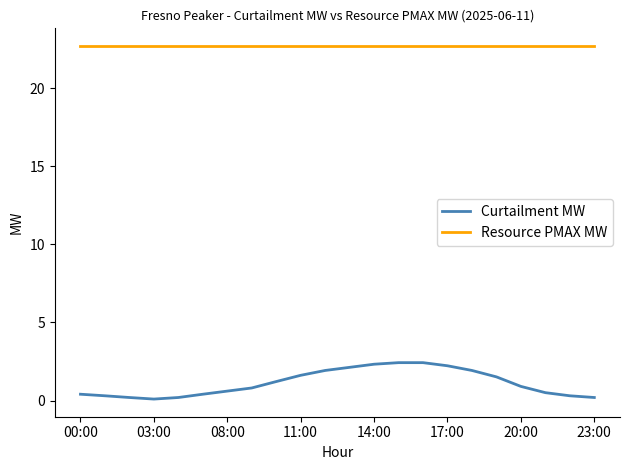

Which series has the widest spread of values?

Curtailment MW